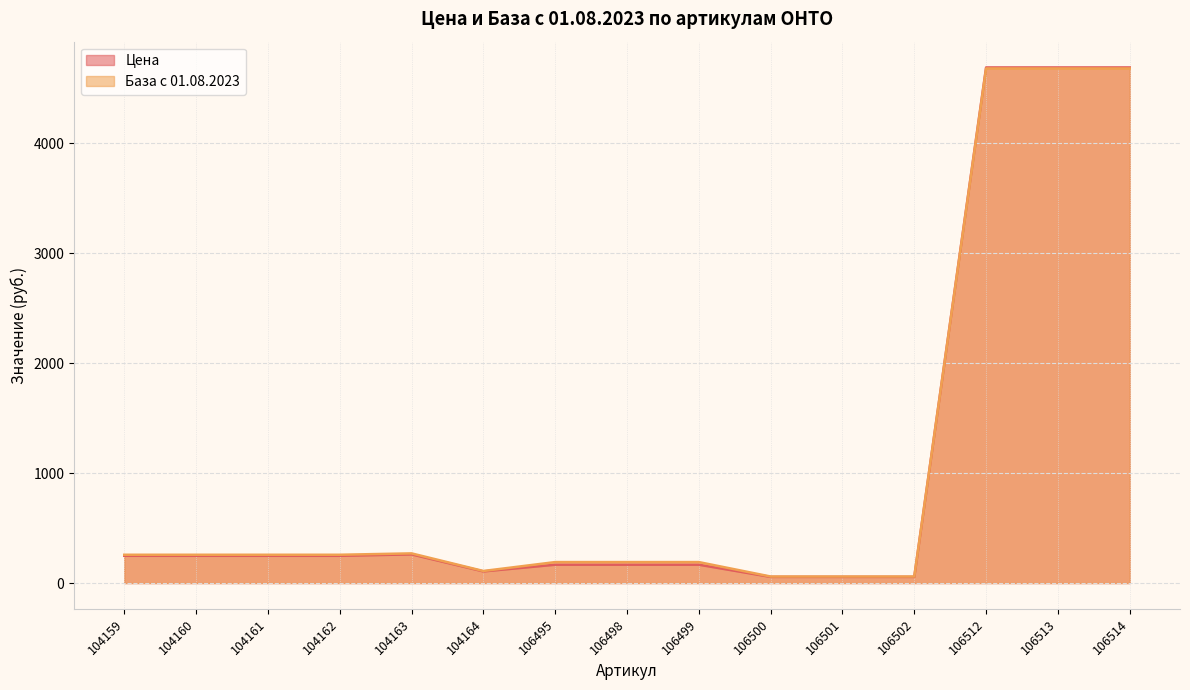

Which series changed the most between 106499 and 106513?

Цена